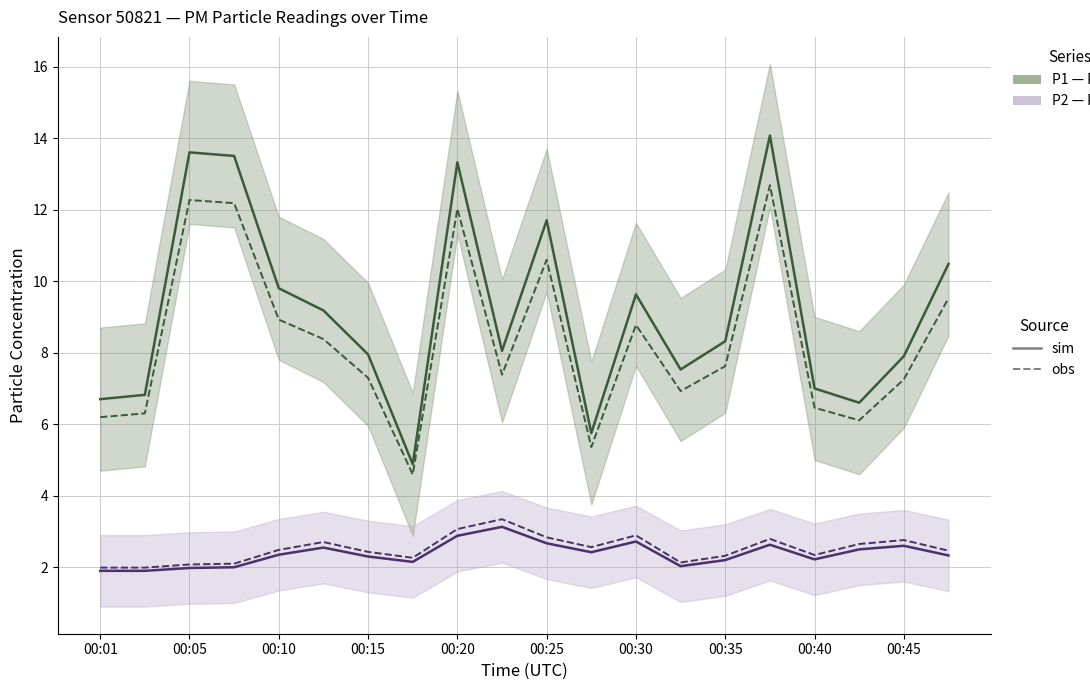

Which has a higher value, 00:15 or 16?

00:15